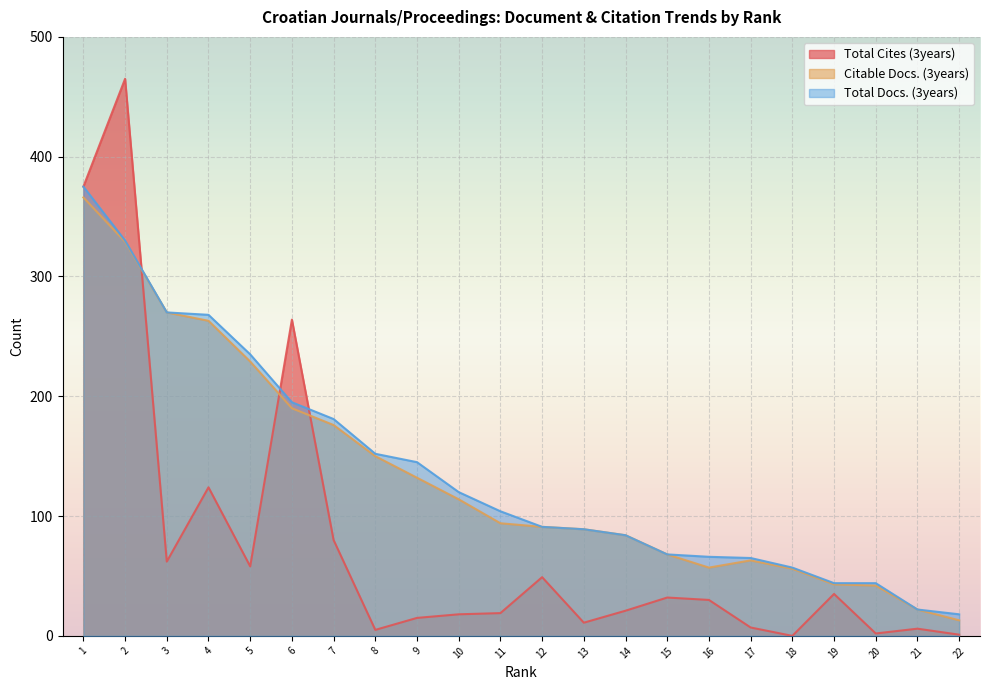

Rank the series at 16 from highest to lowest value.

Total Docs. (3years), Citable Docs. (3years), Total Cites (3years)